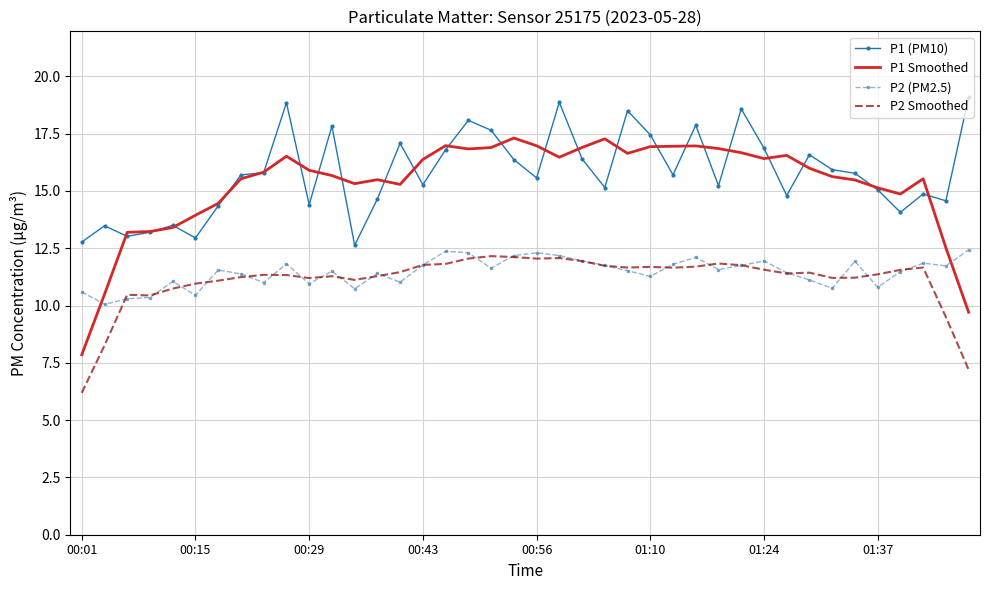

List the series in order of their peak value, lowest first.

P2 Smoothed, P2 (PM2.5), P1 Smoothed, P1 (PM10)